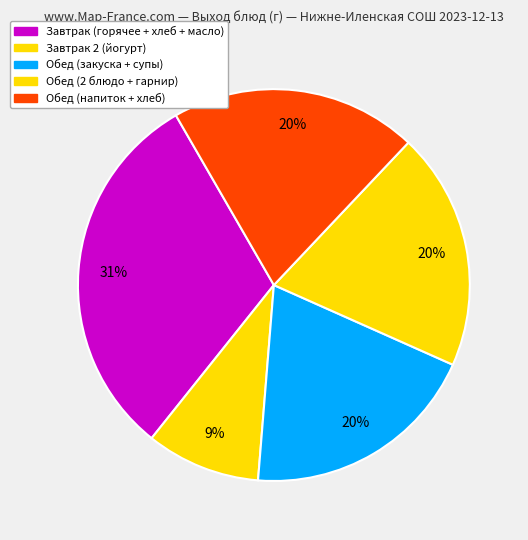

How many segments does this pie chart have?

5